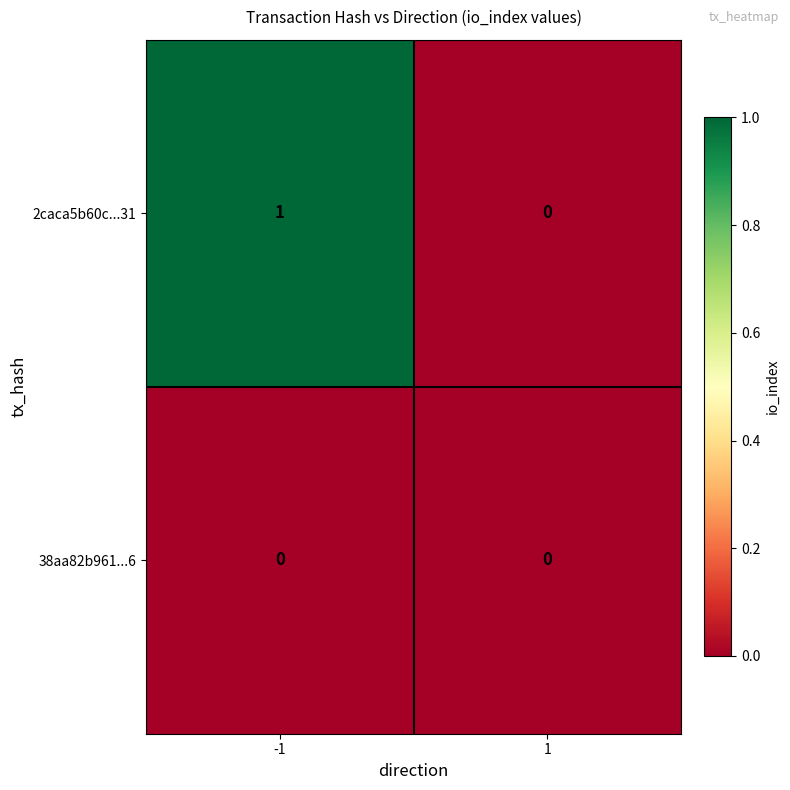

Rank the series at -1 from lowest to highest value.

38aa82b961...6, 2caca5b60c...31